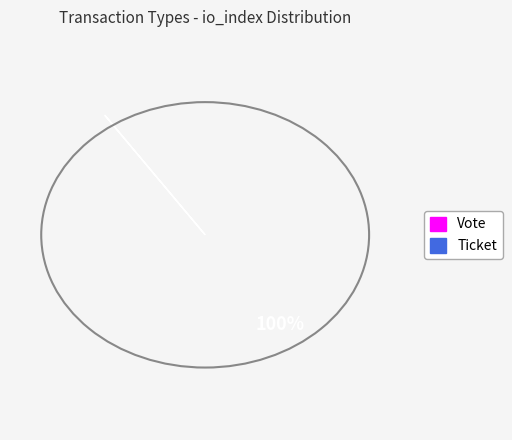

How much of the chart is everything except Ticket?

100.0%